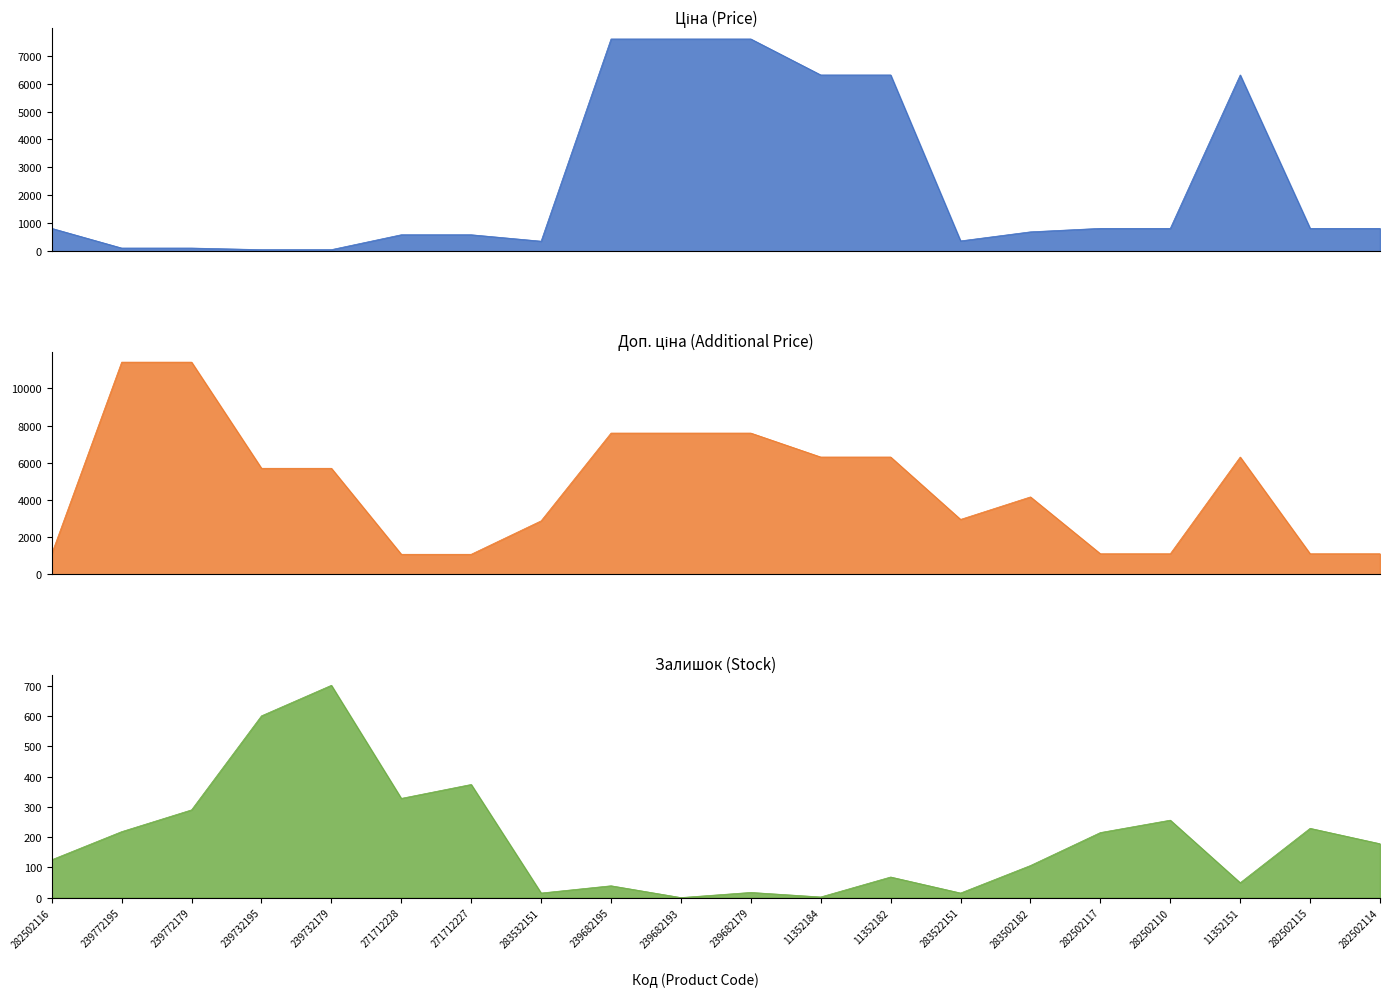

Is the value of Залишок at 271712228 greater than the value of Ціна at 239682195?

No